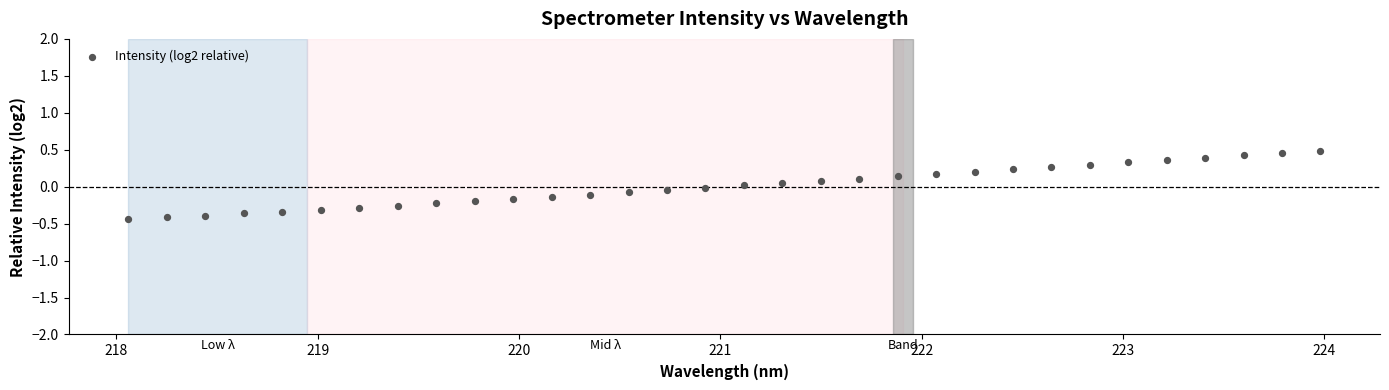

What is the range of Y values (max minus min)?

0.9